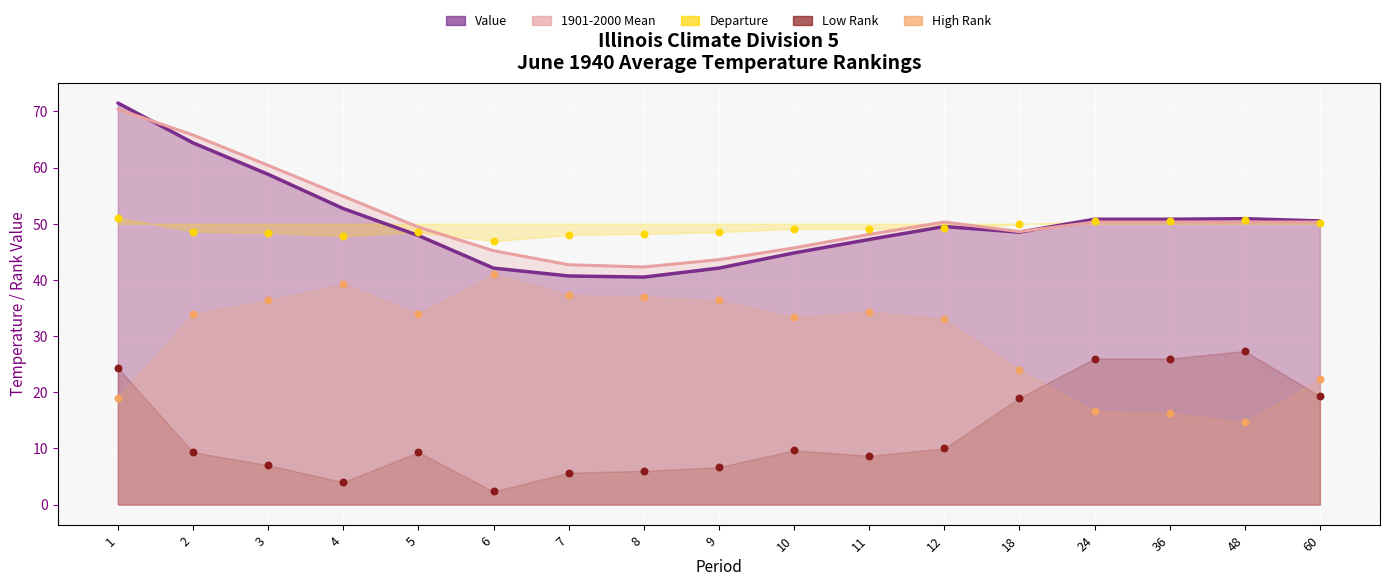

Which series has the largest total across all categories?

1901-2000 Mean